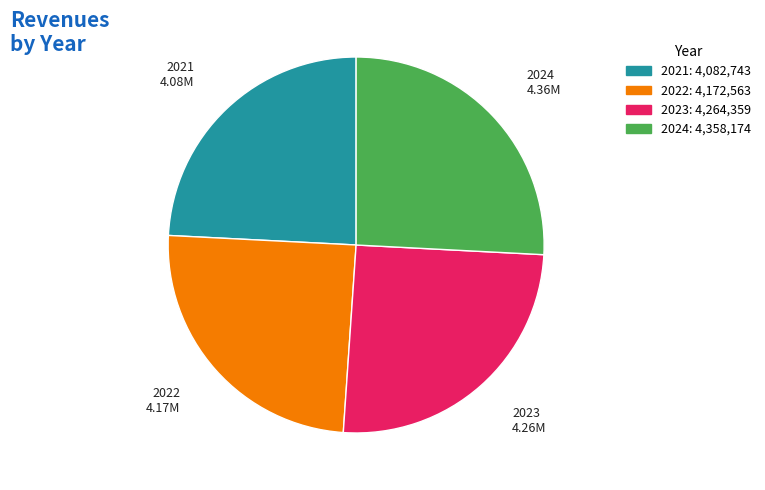

What is the smallest slice in the pie chart?

2021